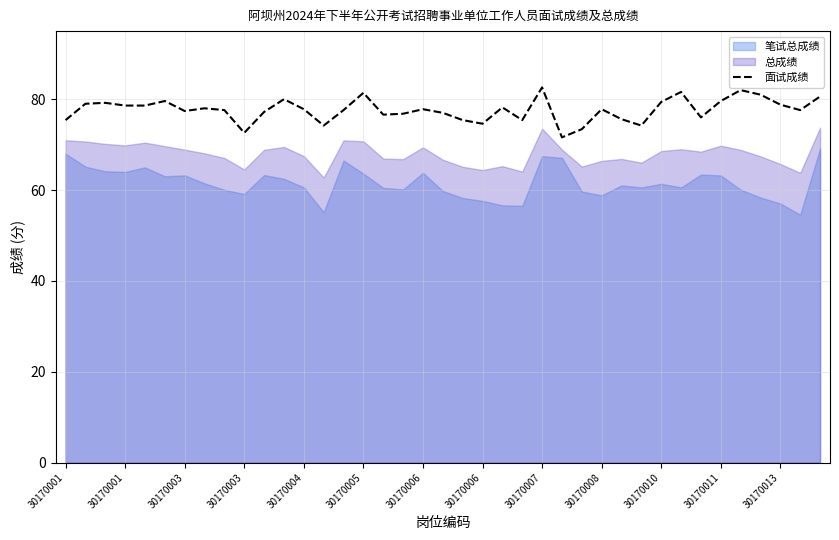

What is the difference between the values at 32 and 23?

0.6